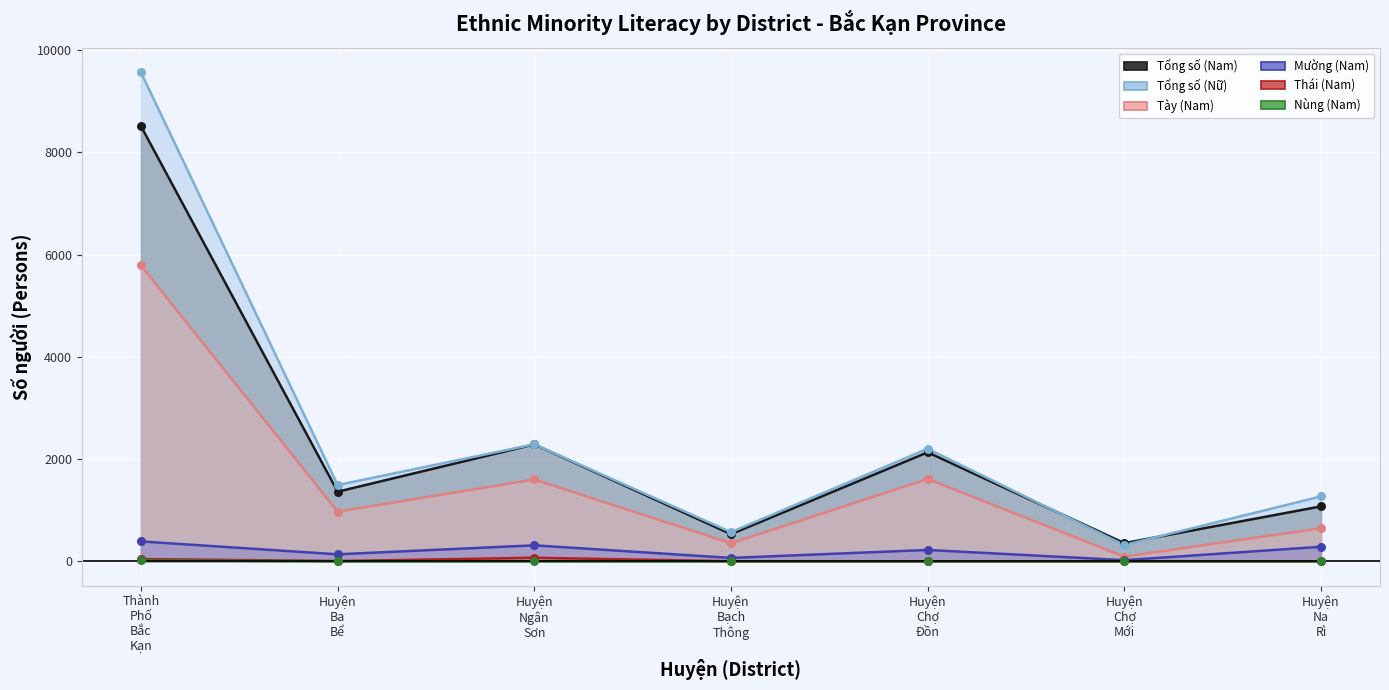

Is the value of Thái (Nam) at Huyện Bạch Thông greater than the value of Tày (Nam) at Huyện Chợ Mới?

No